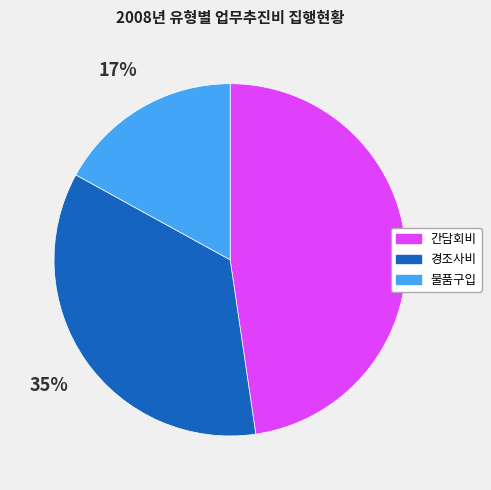

Which slice is the smallest?

물품구입